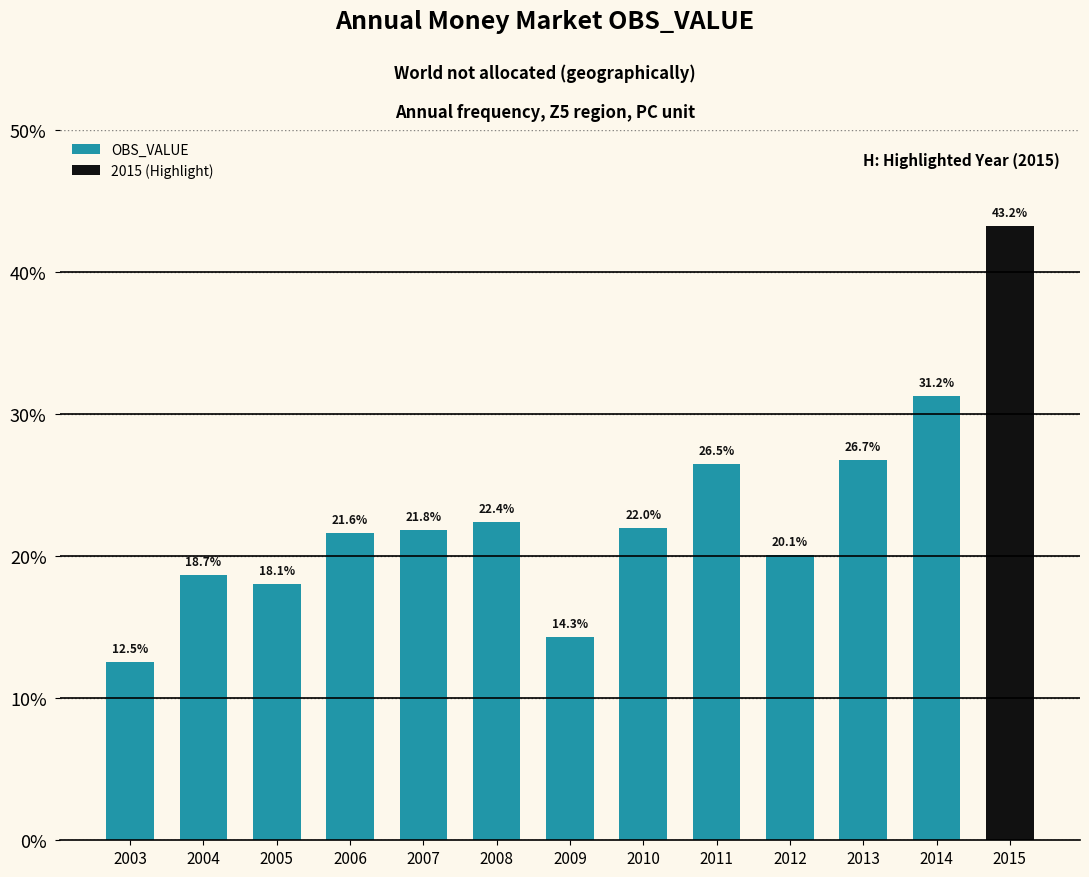

Approximately how many times larger is the value at 2013 compared to 2008?

1.2